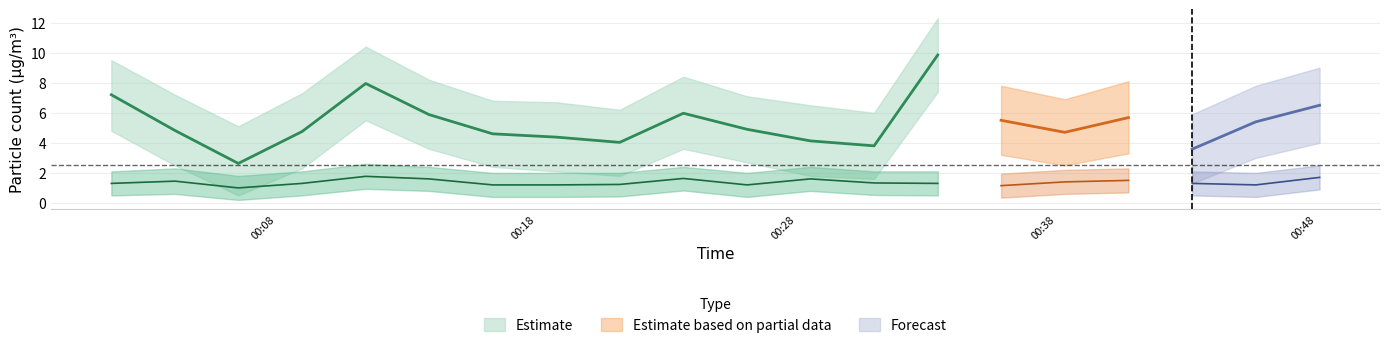

True or false: SDS_P1 has more than 1 interior local peaks.

True